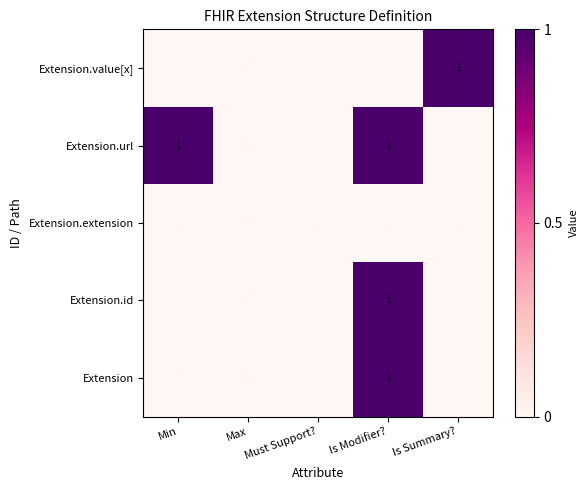

At which category is the sum across all series the highest?

Is Modifier?